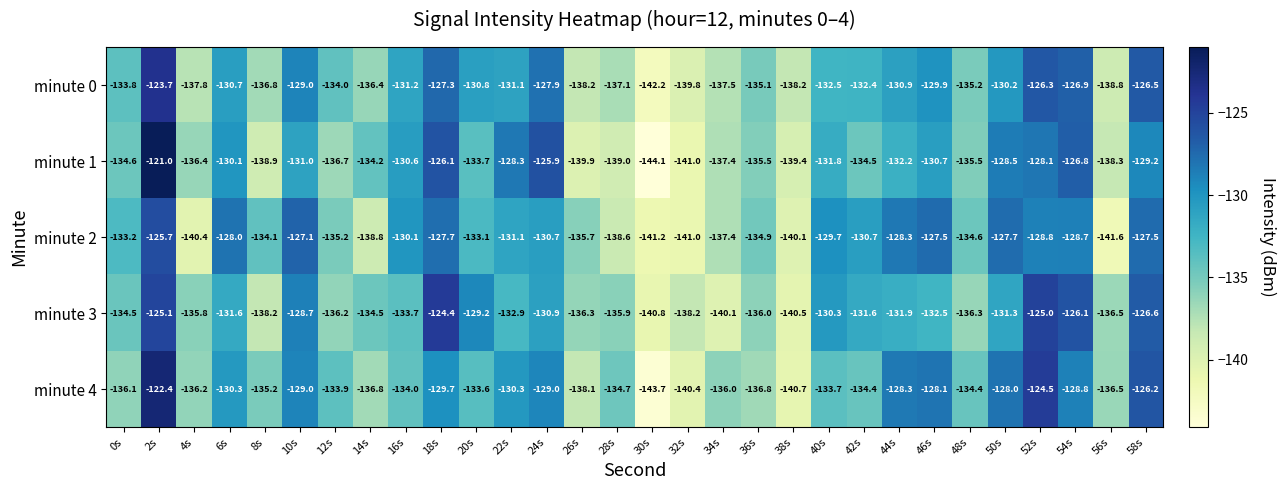

What is the sum of the minute 0 values at 4s and 44s?

-268.7